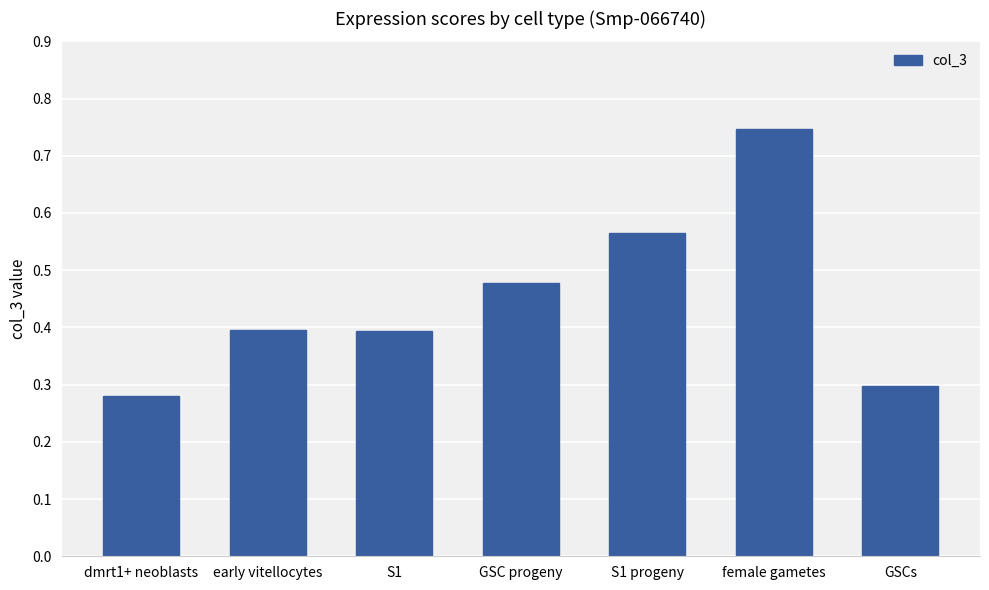

What is the change in value from early vitellocytes to GSC progeny?

+0.1